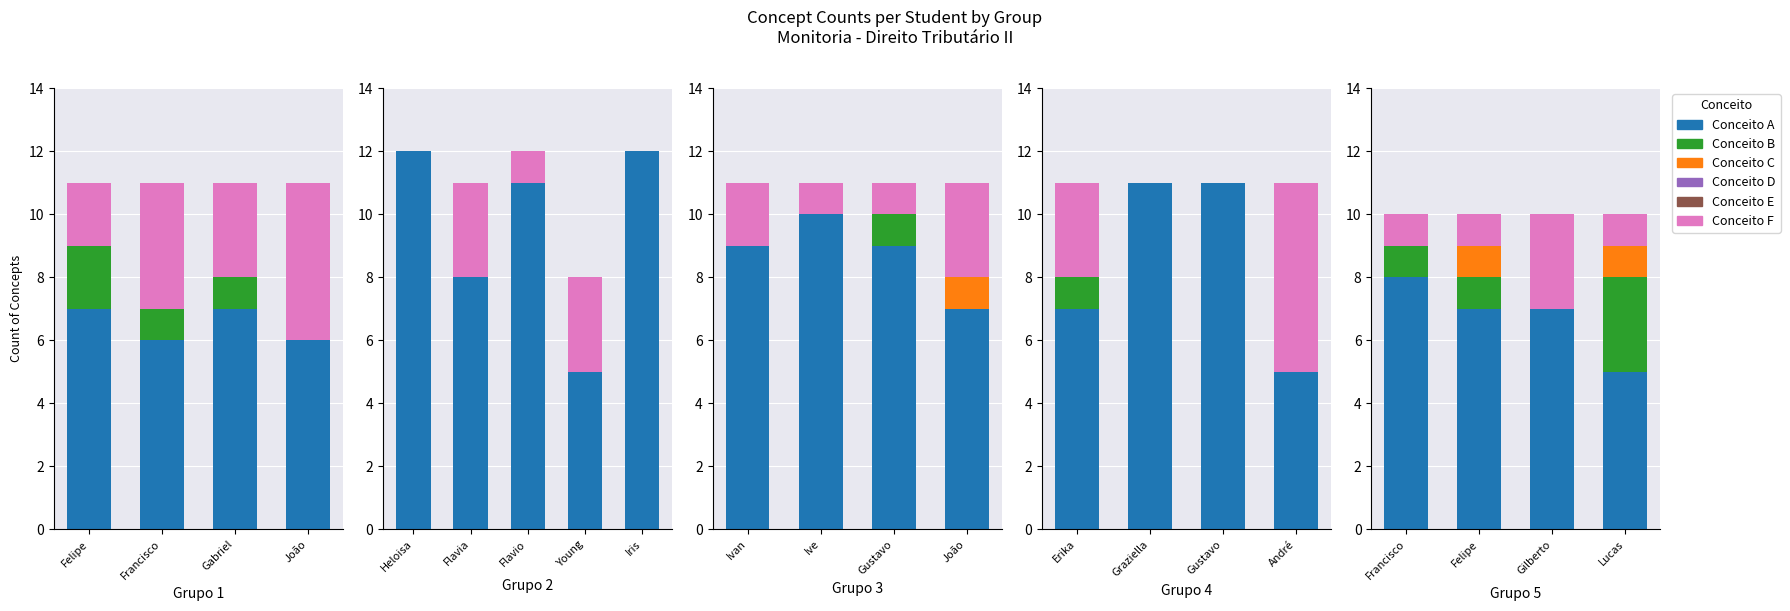

Does the chart contain any negative values?

No